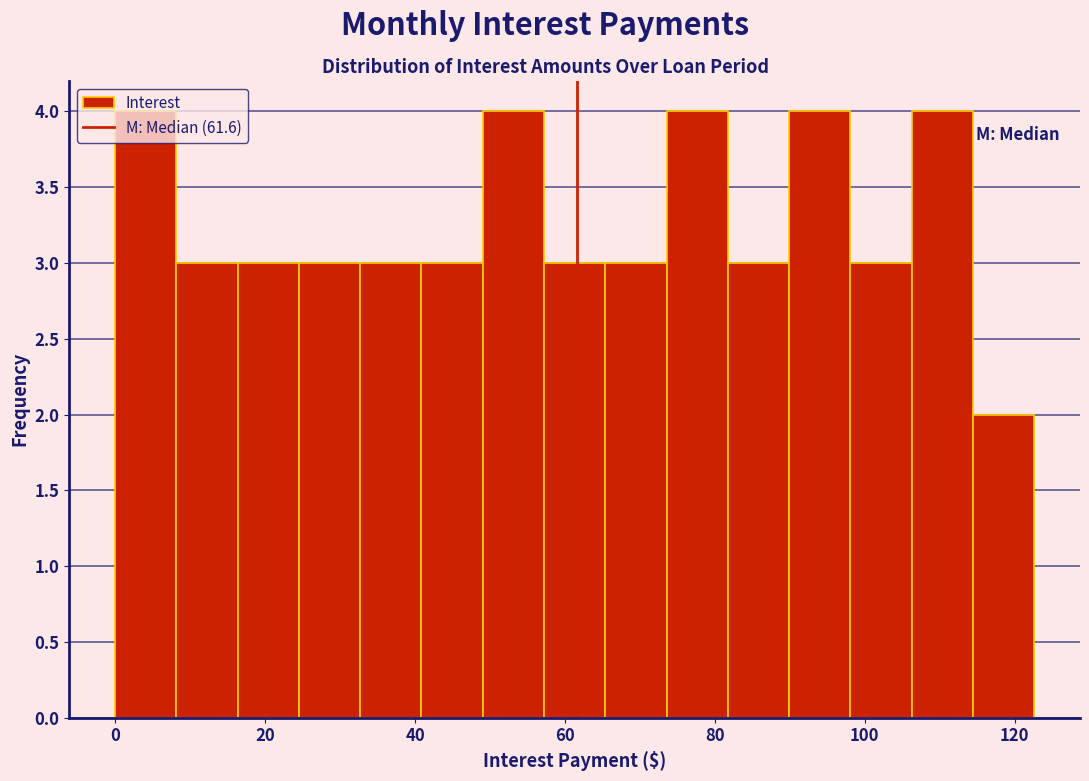

Reading left to right, list every bar in this chart as the range it spans on the x-axis followed by its height. Neither the bar edges nor the heights are printed on the chart, so give them approximately, as read against the axes.

0 to 8: 4
8 to 16: 3
16 to 24: 3
24 to 32: 3
32 to 40: 3
40 to 50: 3
50 to 58: 4
58 to 66: 3
66 to 74: 3
74 to 82: 4
82 to 90: 3
90 to 98: 4
98 to 106: 3
106 to 114: 4
114 to 122: 2